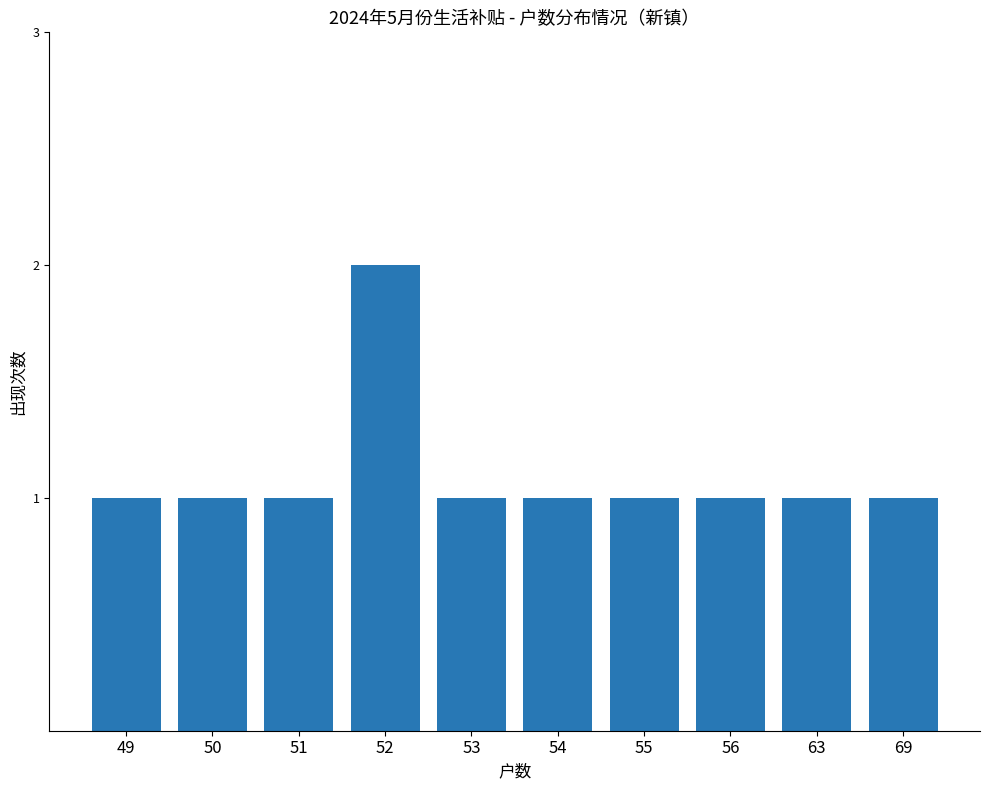

Reading left to right, list all the values displayed in this chart.

49=1	50=1	51=1	52=2	53=1	54=1	55=1	56=1	63=1	69=1